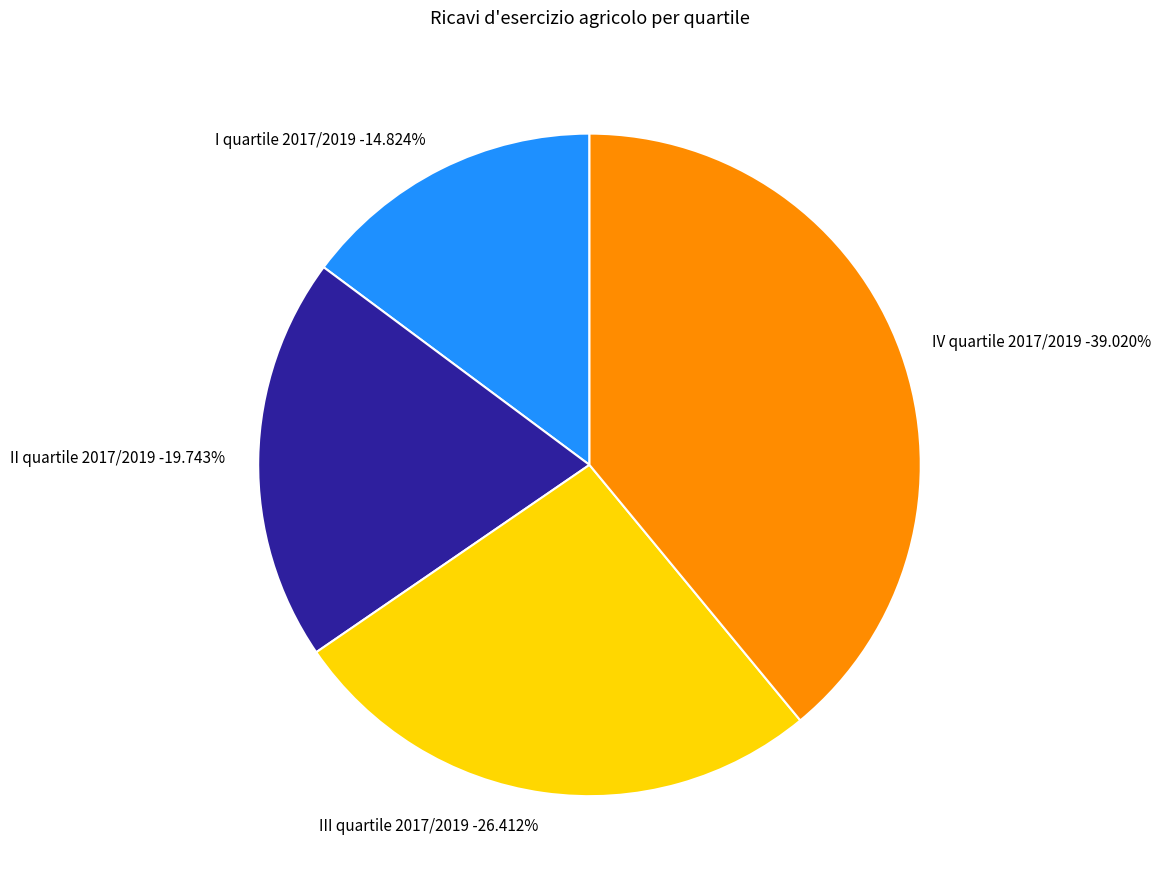

What portion of the pie excludes II quartile 2017/2019?

80.3%